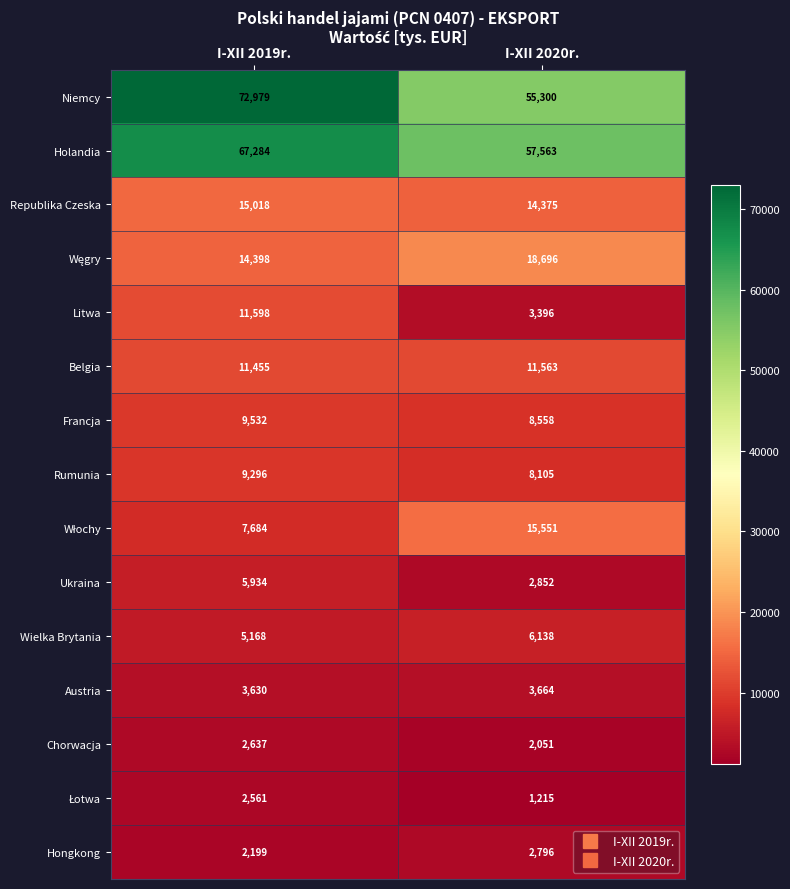

What is the difference between the Rumunia values at I-XII 2020r. and I-XII 2019r.?

1191